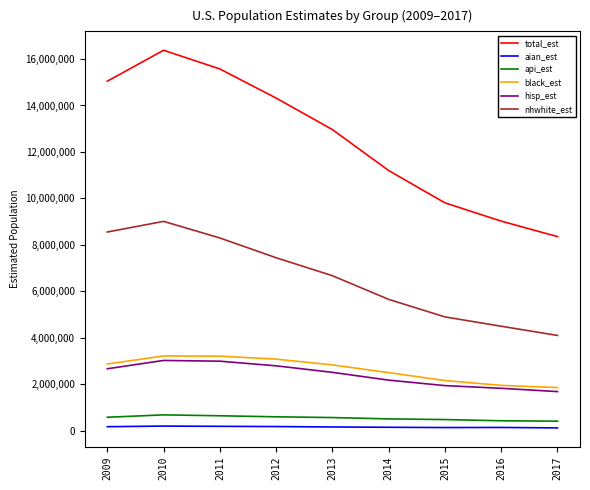

Count the number of categories in the chart.

9